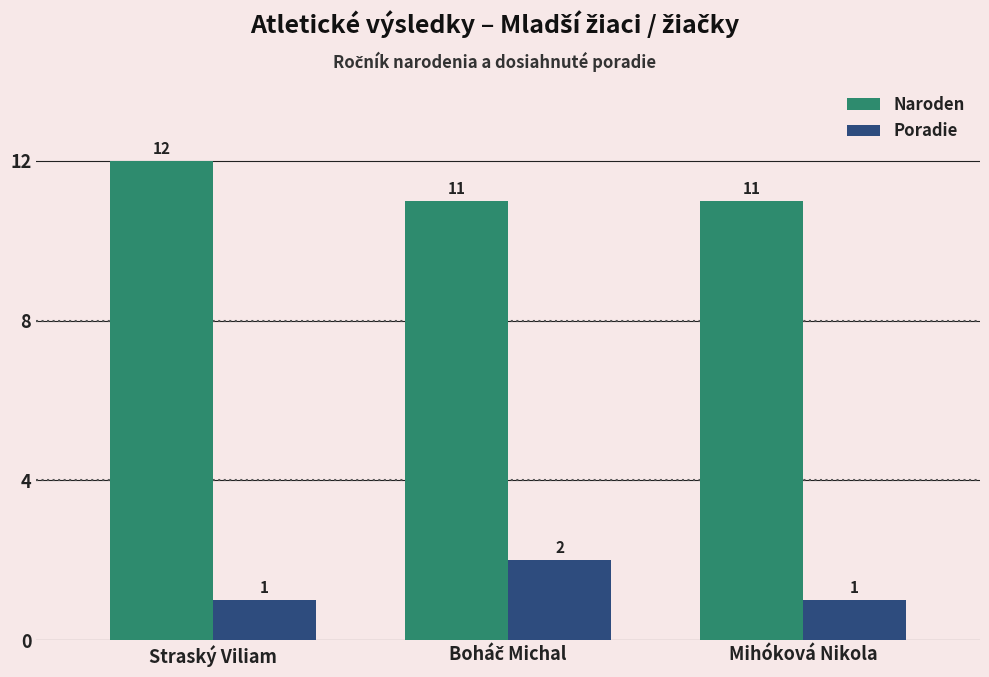

Is the value of Naroden at Mihóková Nikola greater than the value of Poradie at Straský Viliam?

Yes